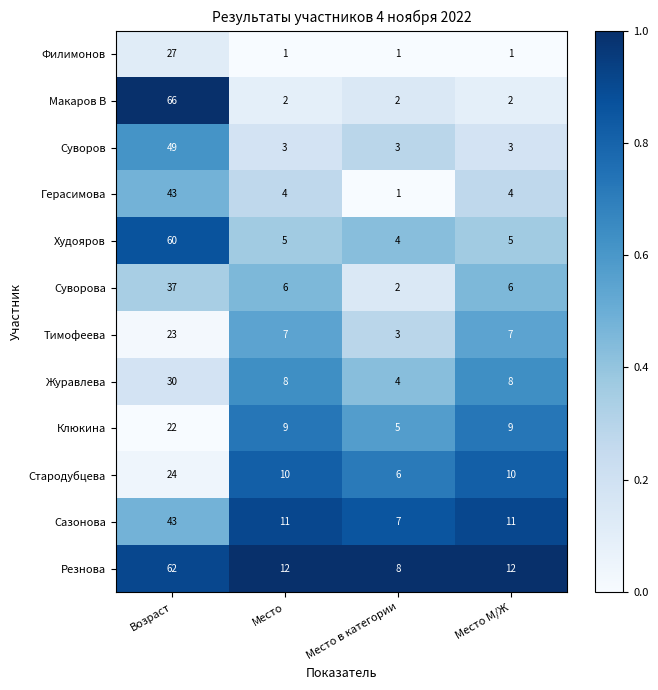

What value does the Журавлева series have at Место в категории, to the nearest 5?

5